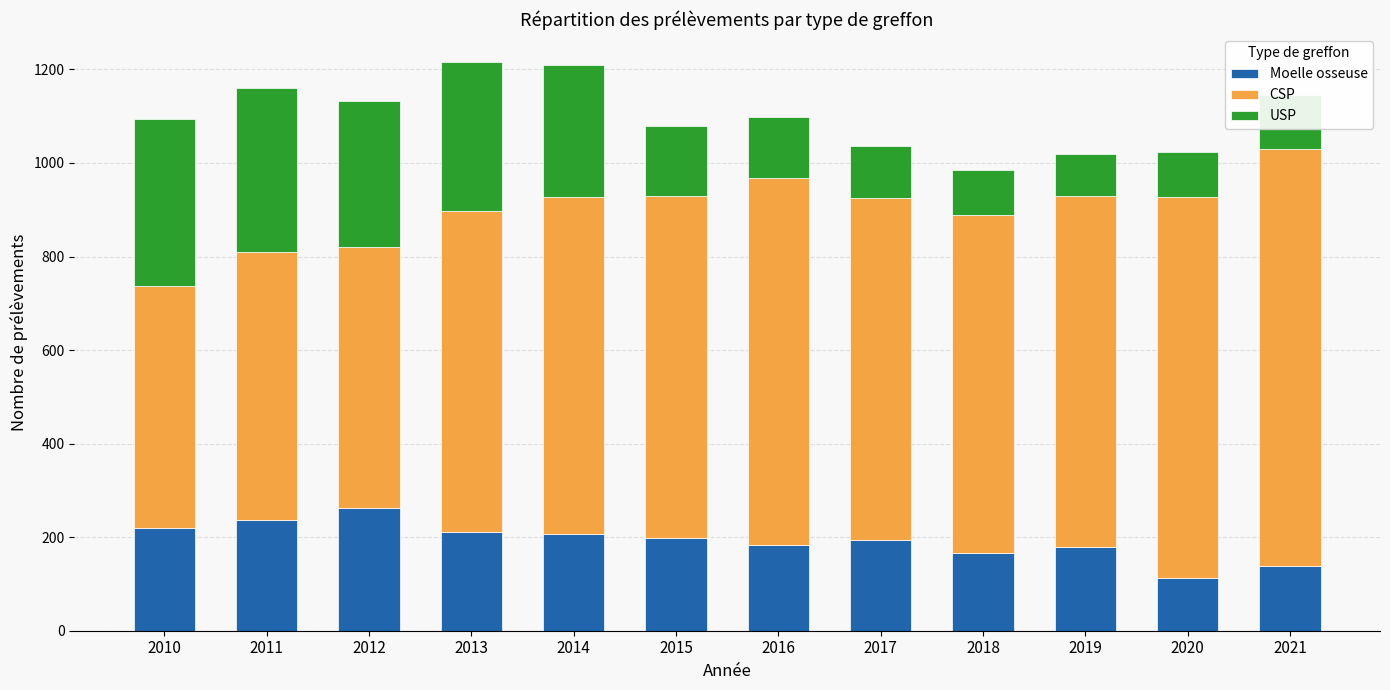

What is the sum of the Moelle osseuse values at 2014 and 2016?

390